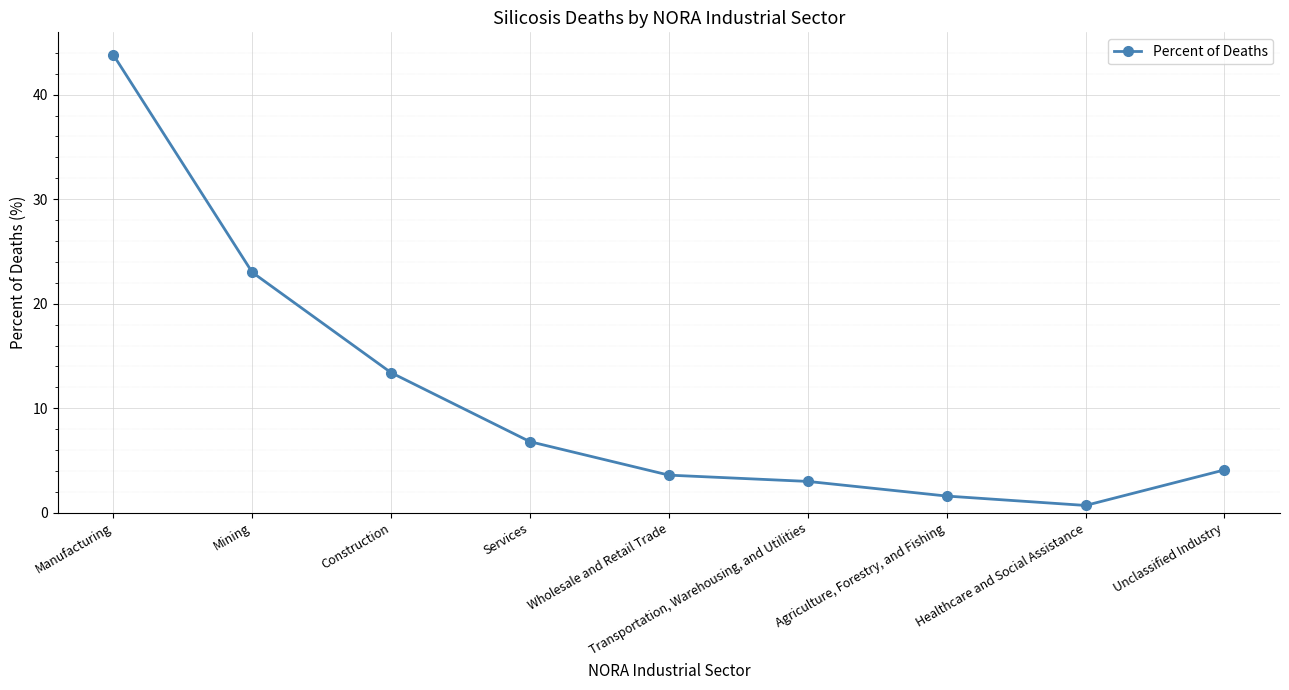

True or false: the data has more than 1 interior local peaks.

False